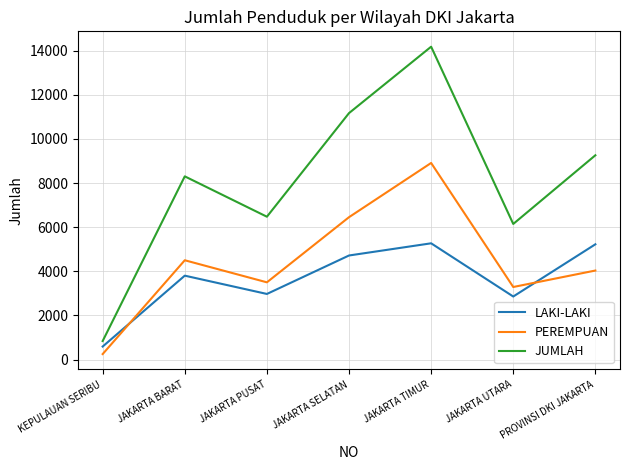

Is the value of LAKI-LAKI at PROVINSI DKI JAKARTA greater than the value of JUMLAH at PROVINSI DKI JAKARTA?

No